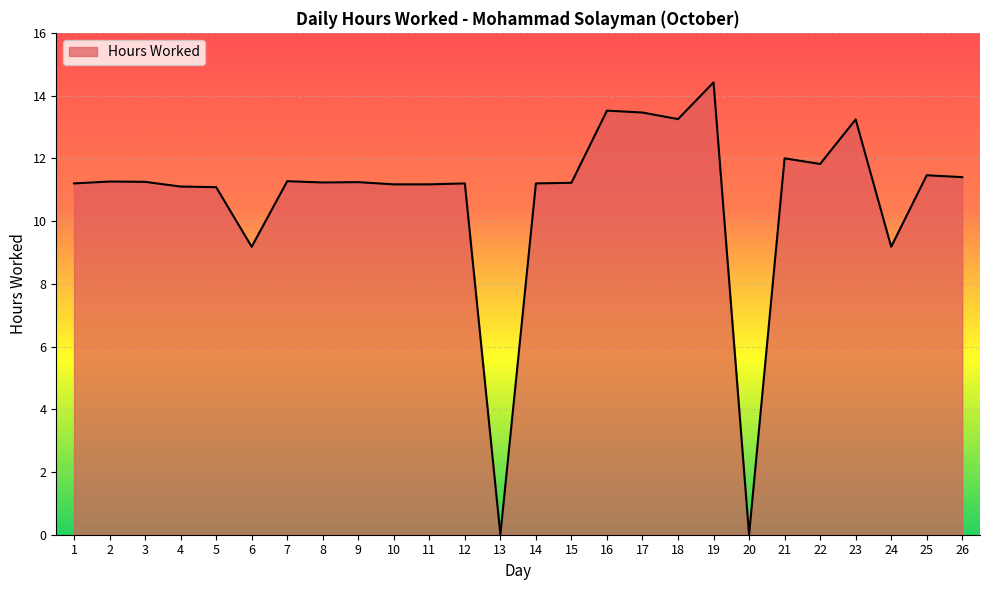

Which has a higher value, 22 or 18?

18